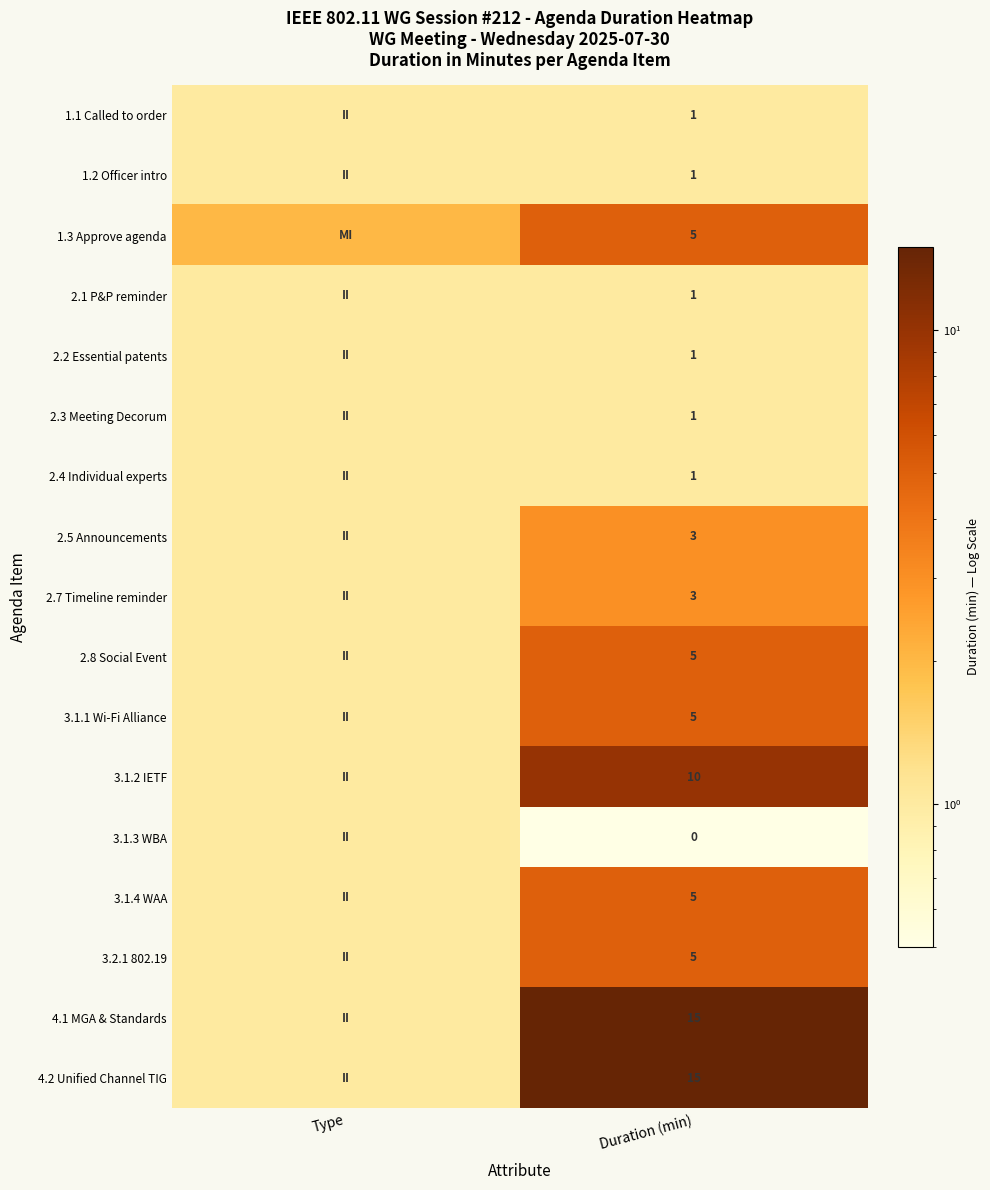

The 4.2 Unified Channel TIG series shows 15 at Duration (min). True or false?

True